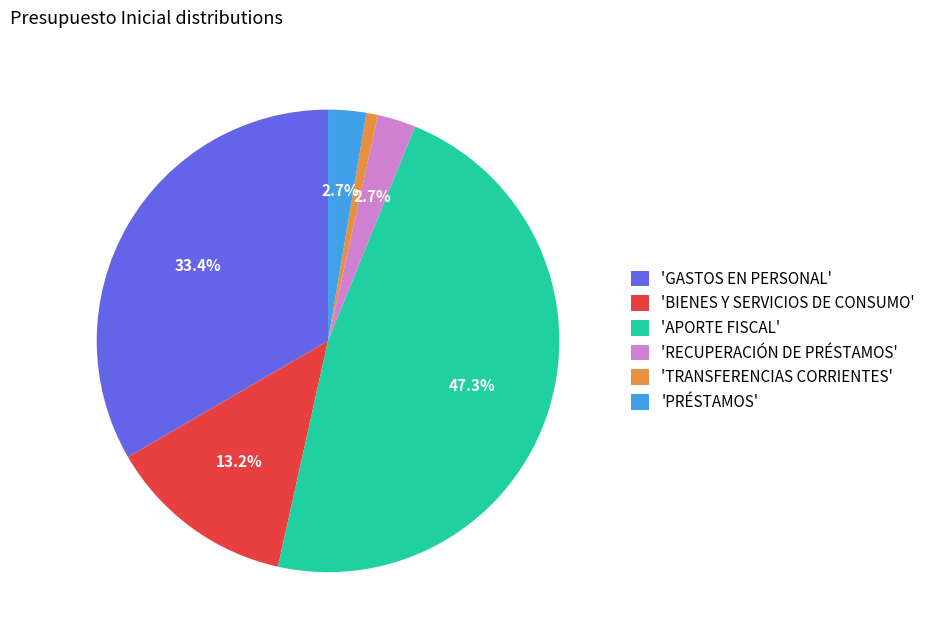

What percentage is NOT represented by 'APORTE FISCAL'?

52.7%